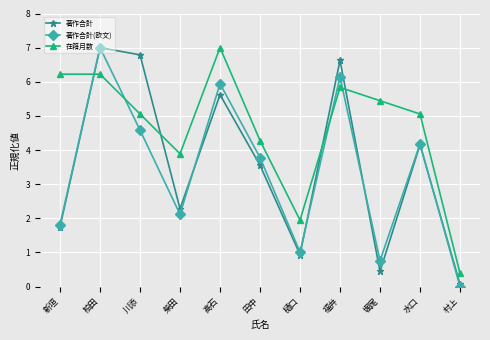

What is the sum of all 在籍月数 values?

51.3